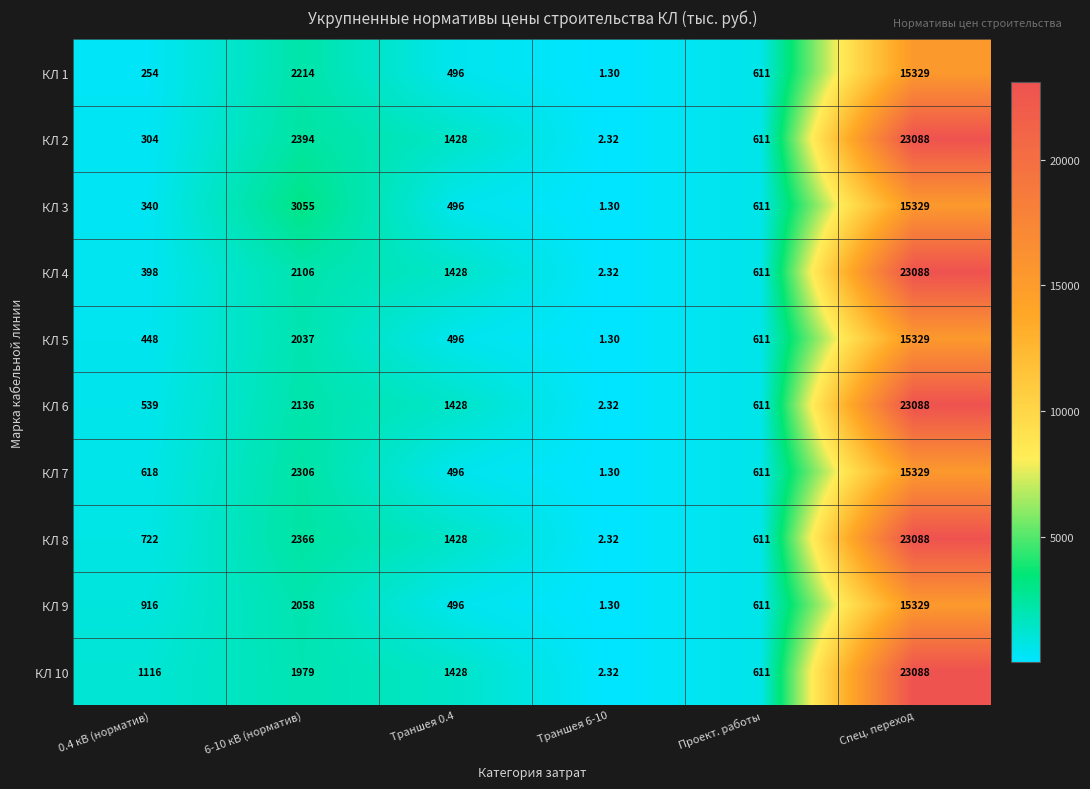

What is the greatest value displayed?

23088.0